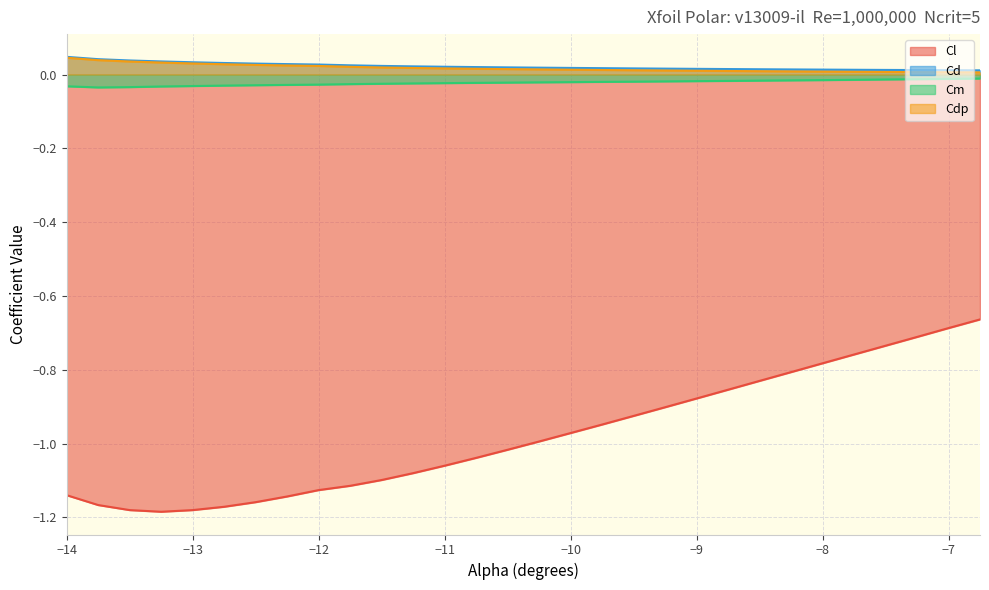

What is the label of the 29th point from the left?

-7.0